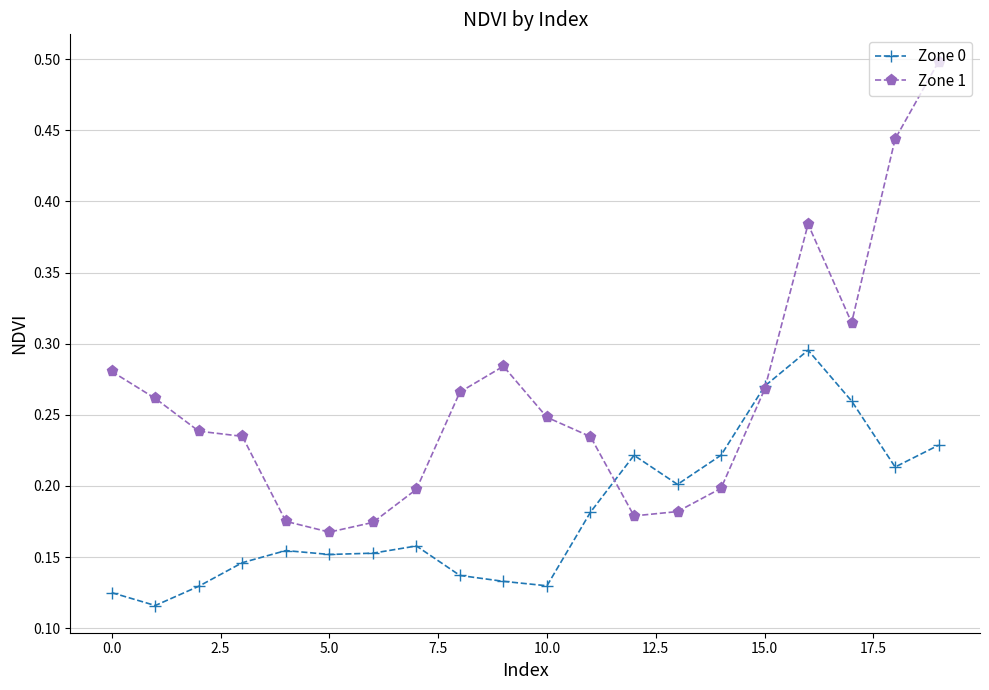

List the series in order of their peak value, lowest first.

Zone 0, Zone 1